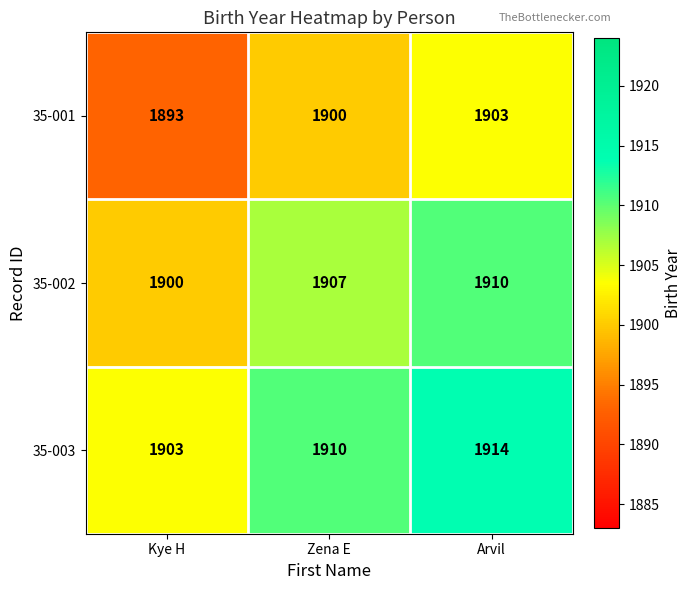

Which category has the highest value across all series?

Arvil